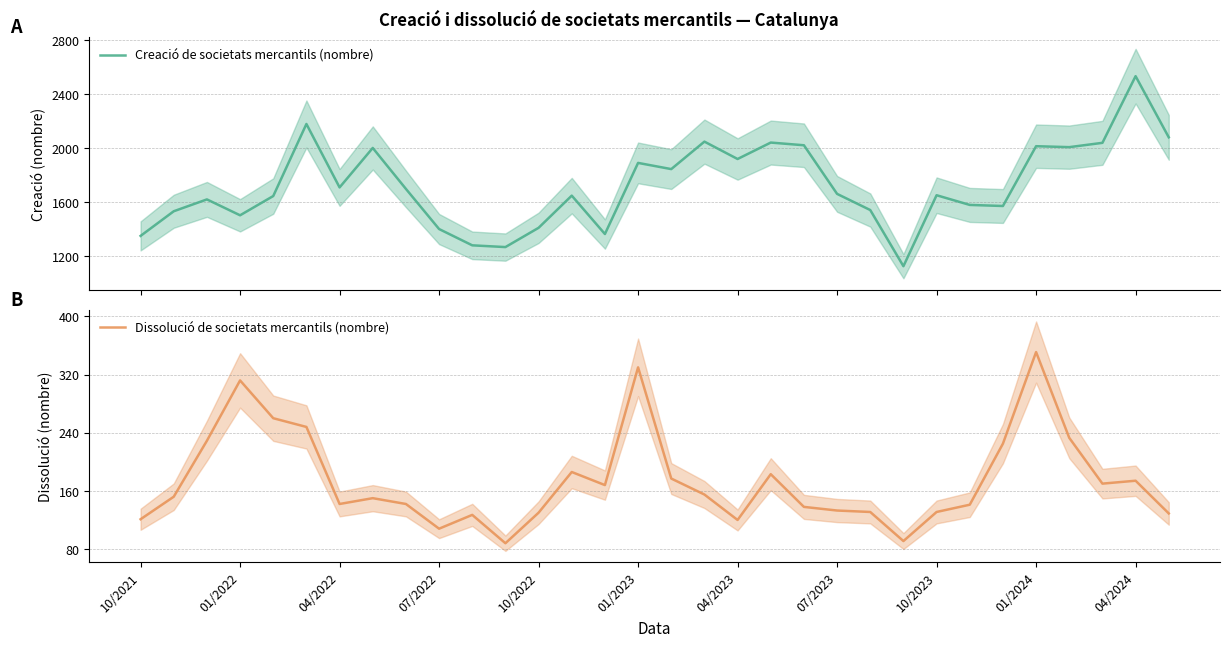

Which category has the lowest value in the Creació de societats mercantils (nombre) series?

23